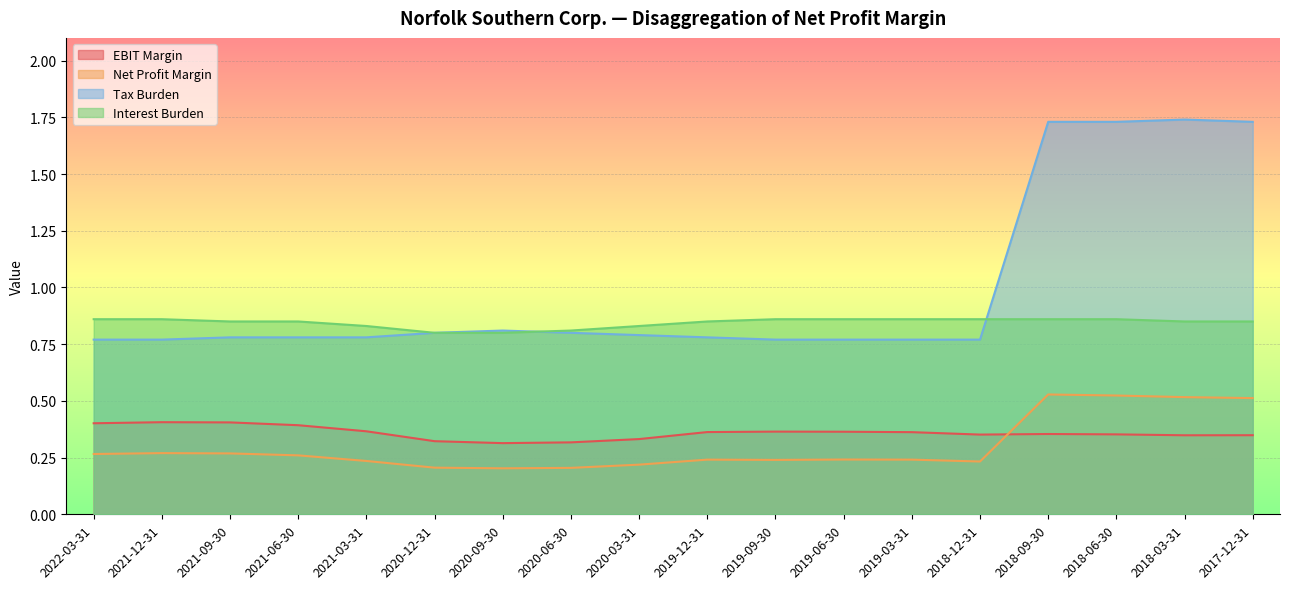

In EBIT Margin, how many points are higher than both neighbors (excluding endpoints)?

3